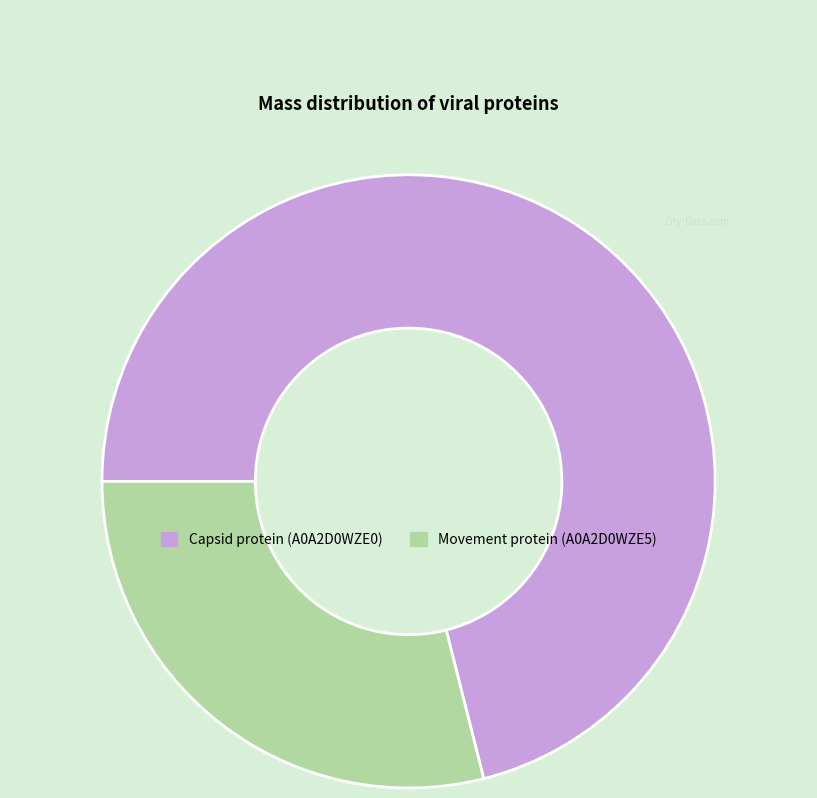

Does Capsid protein (A0A2D0WZE0) account for over 50% of the chart?

Yes